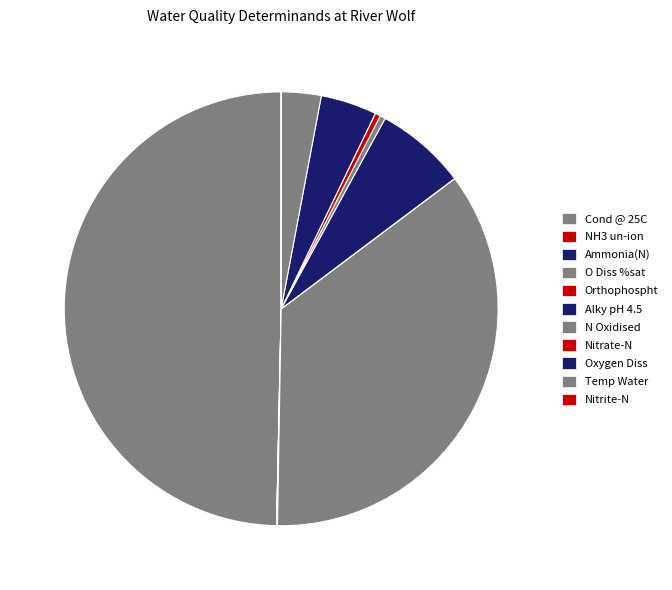

Rank the categories by value from highest to lowest.

Cond @ 25C, O Diss %sat, Alky pH 4.5, Oxygen Diss, Temp Water, N Oxidised, Nitrate-N, Ammonia(N), Orthophospht, Nitrite-N, NH3 un-ion